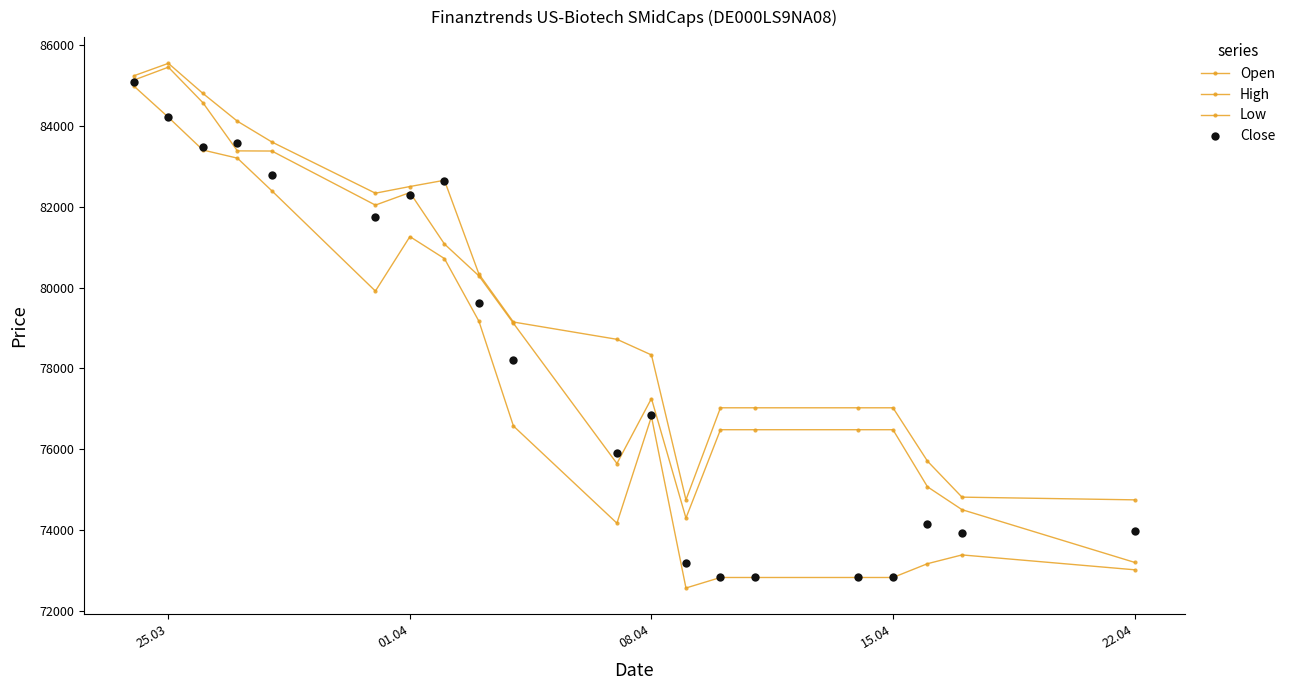

Does the chart have visible grid lines?

No